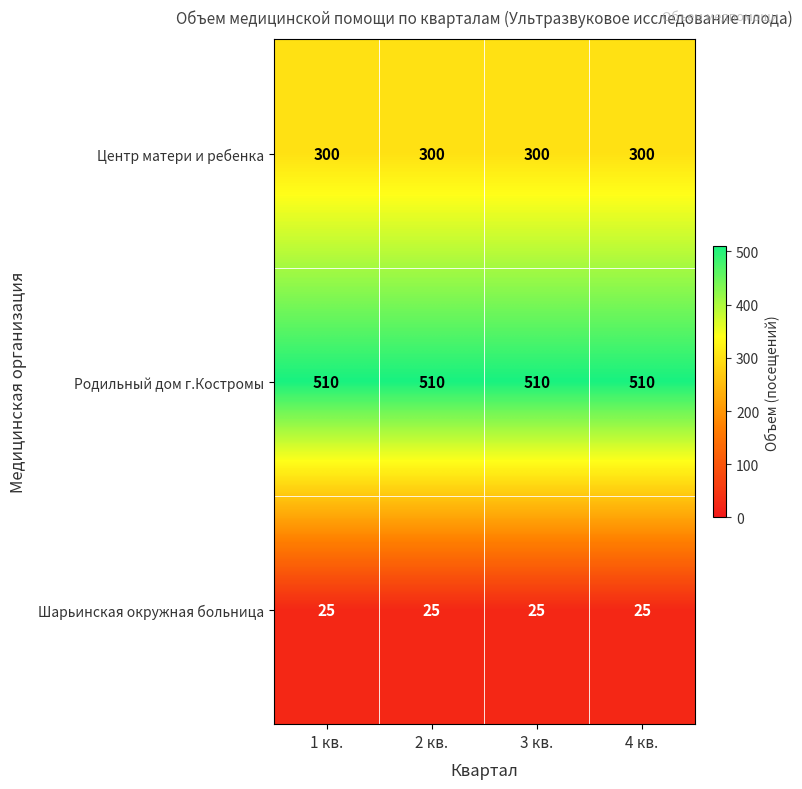

The value of Шарьинская окружная больница at 3 кв. is 9. True or false?

False